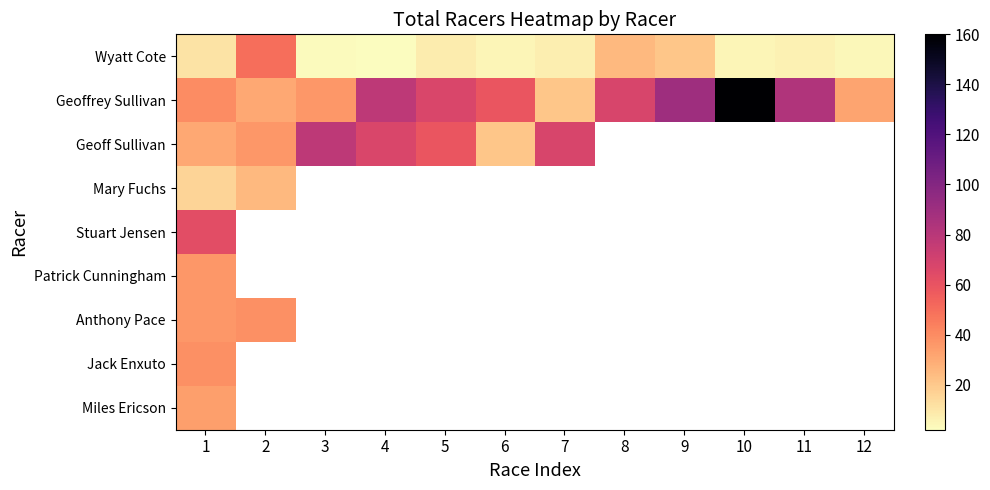

How many categories are shown in the chart?

12